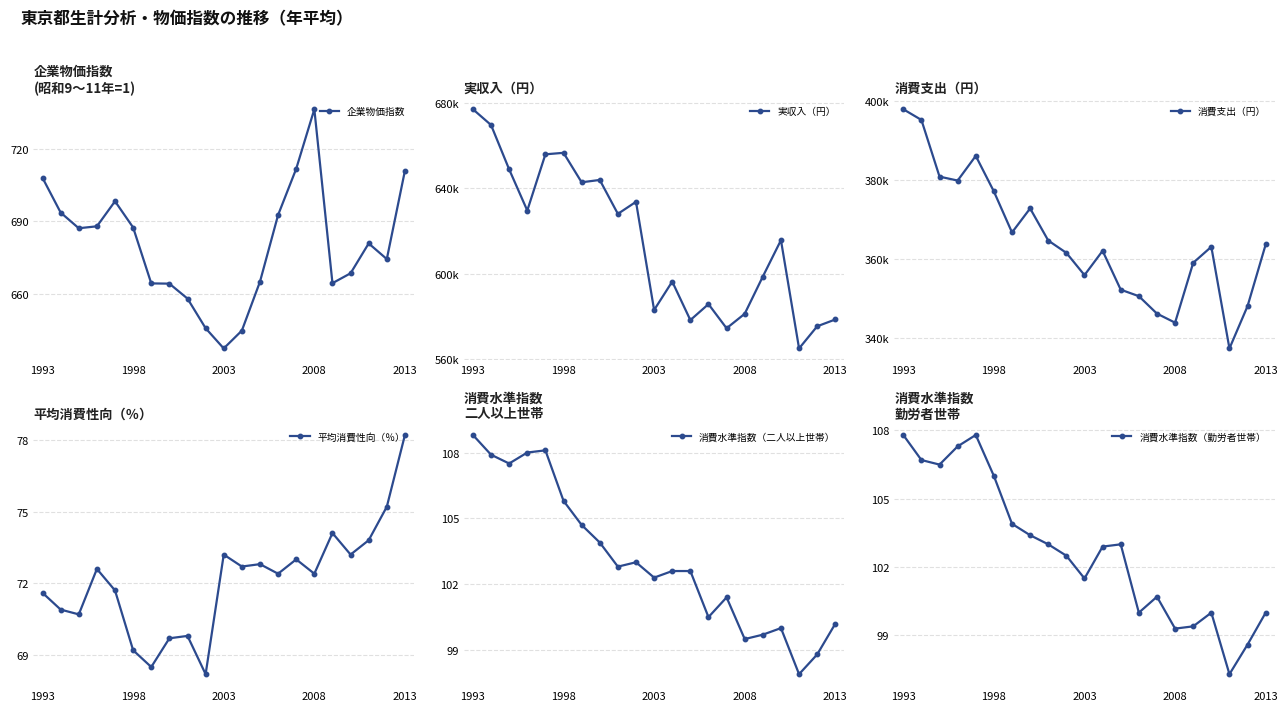

Reading left to right, extract all data points from this chart.

企業物価指数: 708.1	693.7	687.2	688.0	698.4	687.5	664.3	664.2	658.0	645.7	637.3	644.7	665.0	692.7	711.9	736.6	664.4	668.5	680.9	674.4	711.1
実収入（円）: 677044.0	669665.0	648892.0	629627.0	655940.0	656646.0	642848.0	643946.0	628068.0	633711.0	583065.0	596372.0	578340.0	585818.0	574514.0	581293.0	598723.0	615748.0	565071.0	575440.0	578628.0
消費支出（円）: 397896.0	395193.0	380868.0	379877.0	386106.0	377118.0	366762.0	372835.0	364721.0	361608.0	355982.0	362122.0	352303.0	350664.0	346256.0	343972.0	359096.0	363141.0	337458.0	348158.0	363721.0
平均消費性向（％）: 71.6	70.9	70.7	72.6	71.7	69.2	68.5	69.7	69.8	68.2	73.2	72.7	72.8	72.4	73.0	72.4	74.1	73.2	73.8	75.2	78.2
消費水準指数（二人以上世帯）: 108.8	107.9	107.5	108.0	108.1	105.8	104.7	103.9	102.8	103.0	102.3	102.6	102.6	100.5	101.4	99.5	99.7	100.0	97.9	98.8	100.2
消費水準指数（勤労者世帯）: 107.8	106.7	106.5	107.3	107.8	106.0	103.9	103.4	103.0	102.5	101.5	102.9	103.0	100.0	100.7	99.3	99.4	100.0	97.3	98.6	100.0